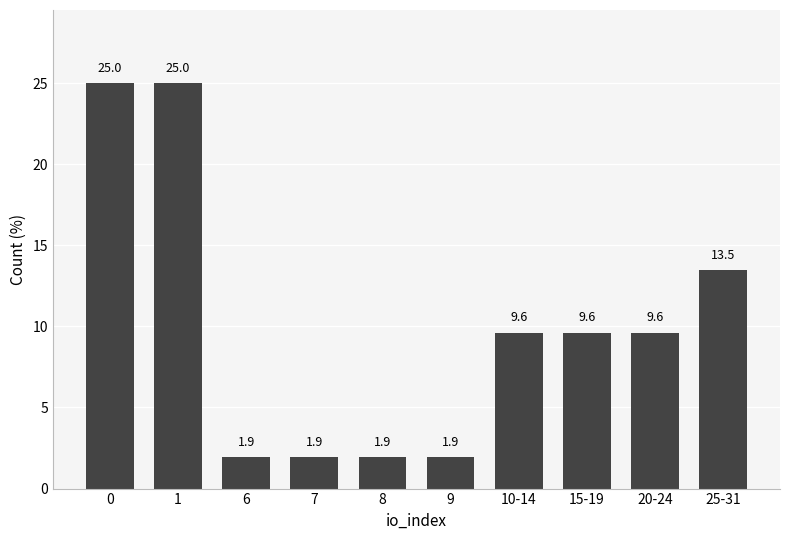

Reading left to right, list all the values displayed in this chart.

25.0	25.0	1.9	1.9	1.9	1.9	9.6	9.6	9.6	13.5